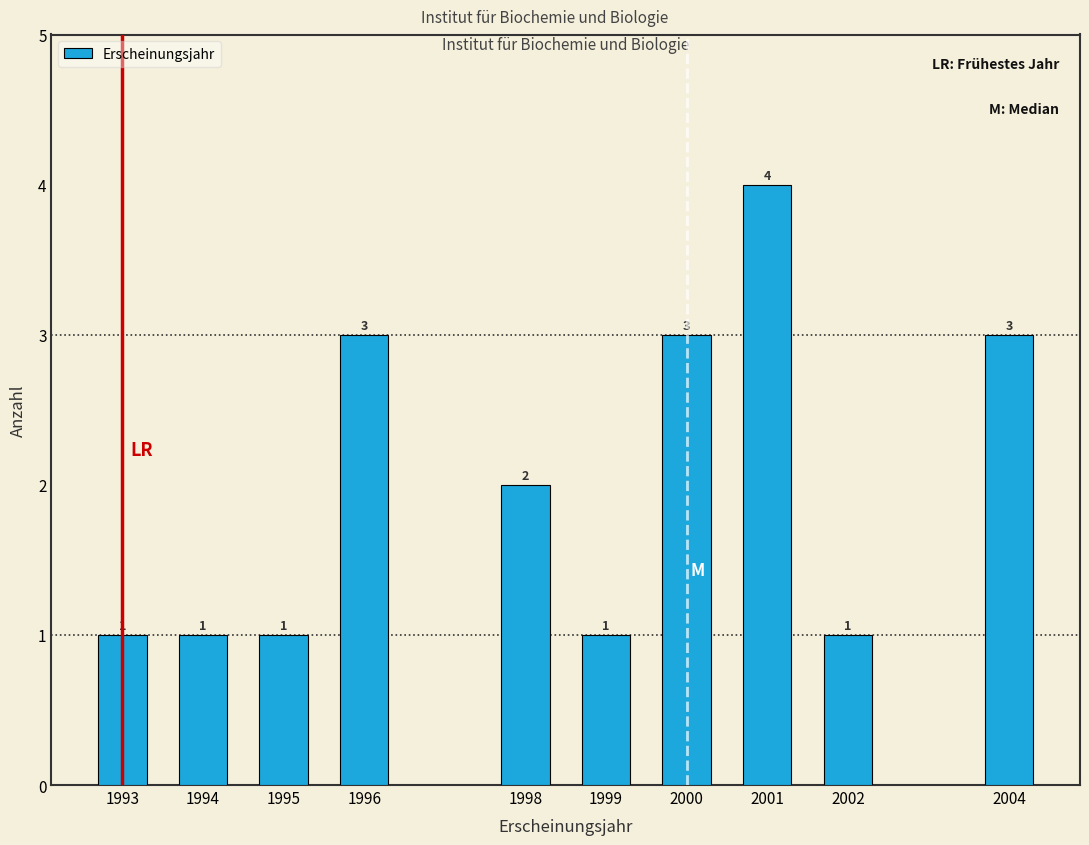

Reading left to right, list all the values displayed in this chart.

1	1	1	3	2	1	3	4	1	3